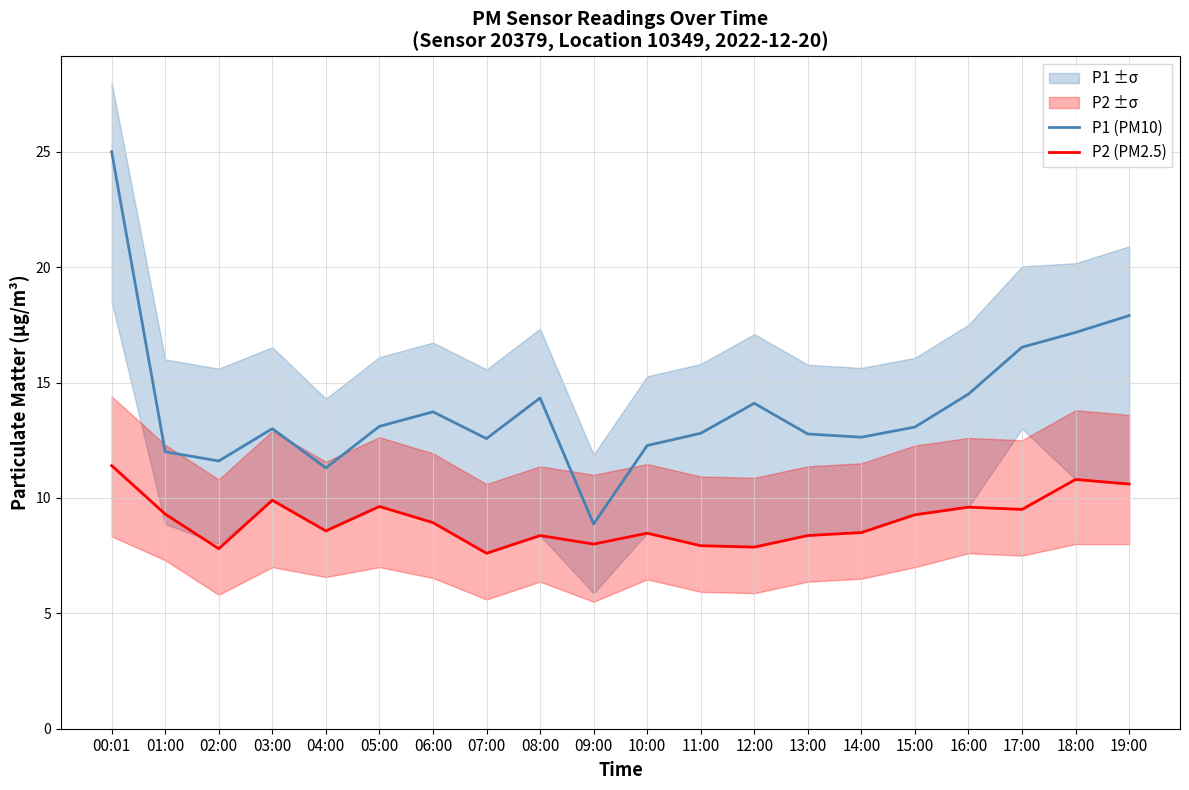

True or false: P1 (PM10) and P2 (PM2.5) cross at least once.

False